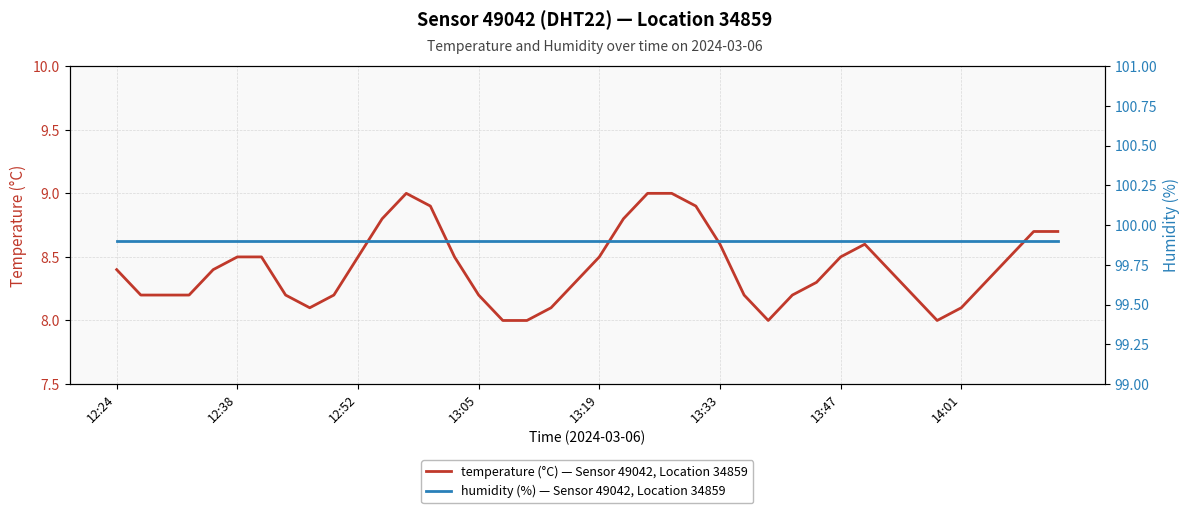

What is the sum of all humidity (%) — Sensor 49042, Location 34859 values?

3996.0